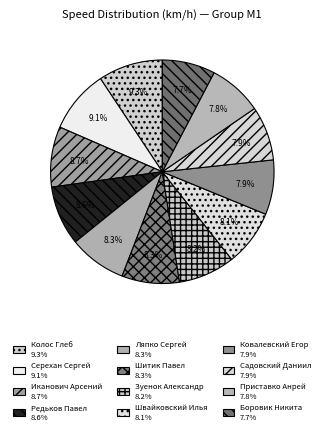

Combined, do Шитик Павел and Колос Глеб account for over 50%?

No